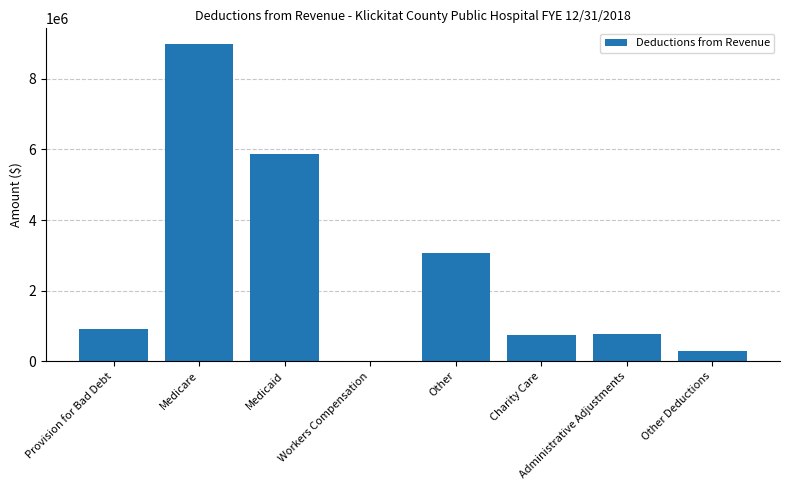

Approximately how many times larger is the value at Medicare compared to Administrative Adjustments?

11.9